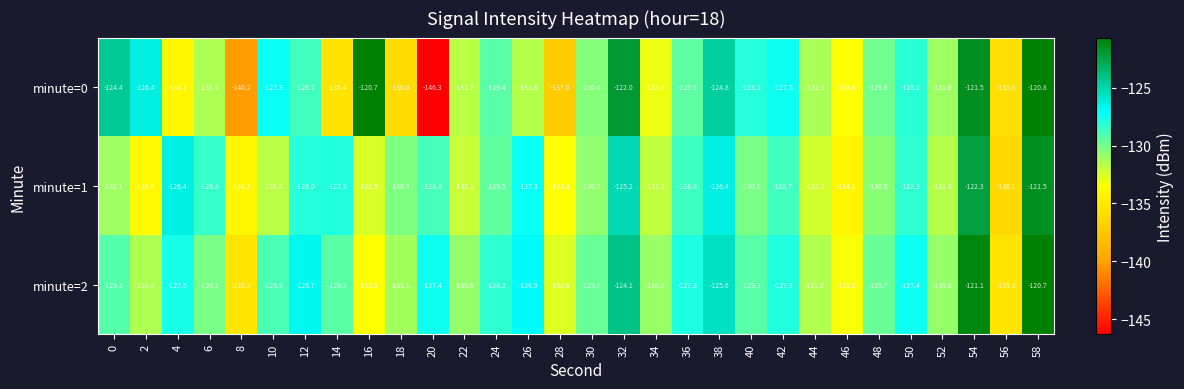

Which series has the largest total across all categories?

minute=2